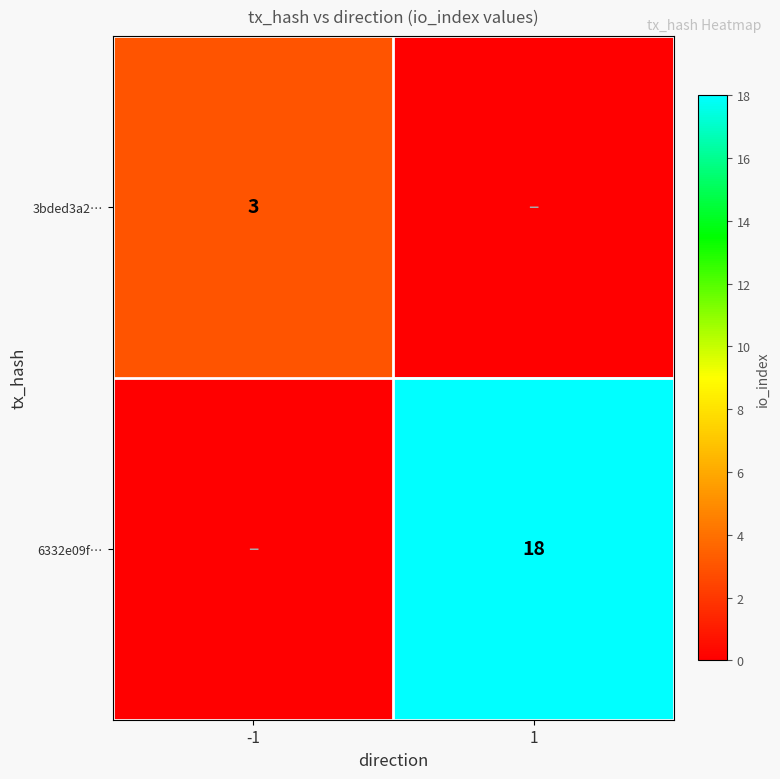

At which category does the chart reach its minimum across all series?

1